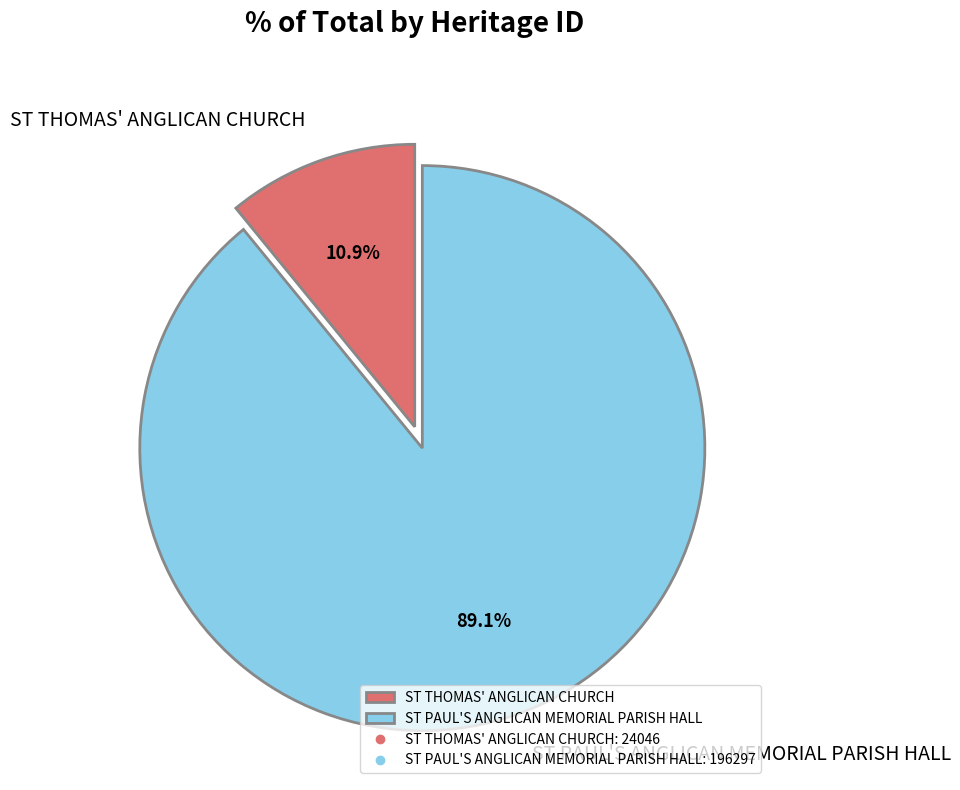

Count the number of slices in the pie.

2